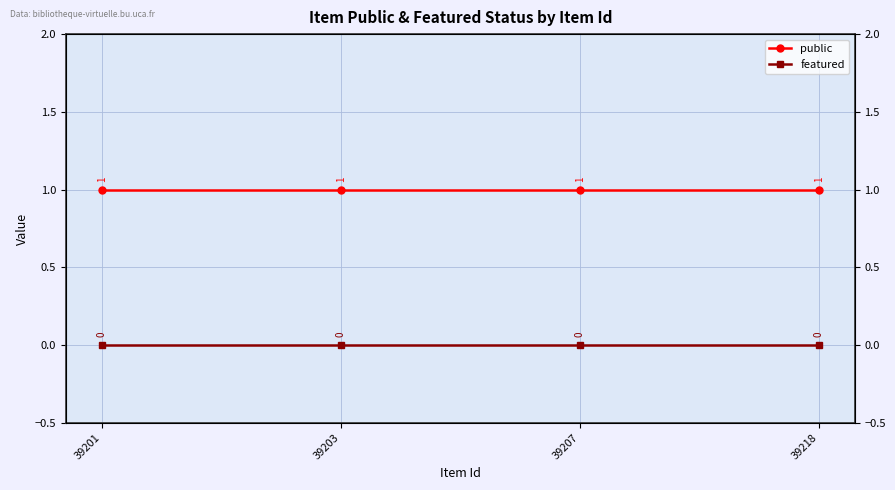

List the labels in order of featured value, largest first.

39201, 39203, 39207, 39218